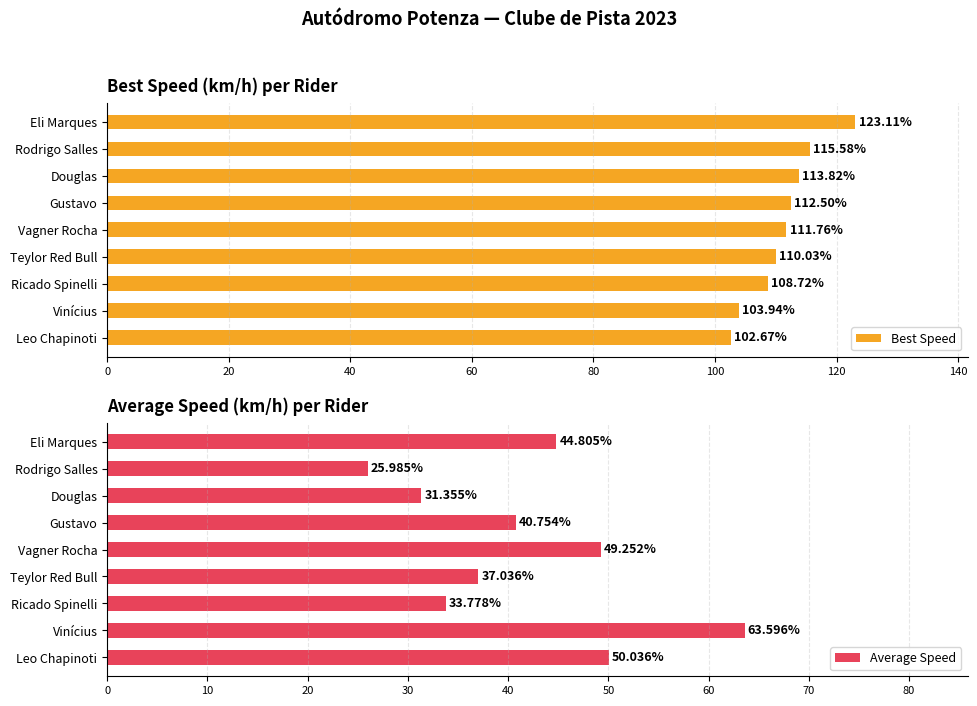

Which series has the largest range (max minus min)?

Average Speed